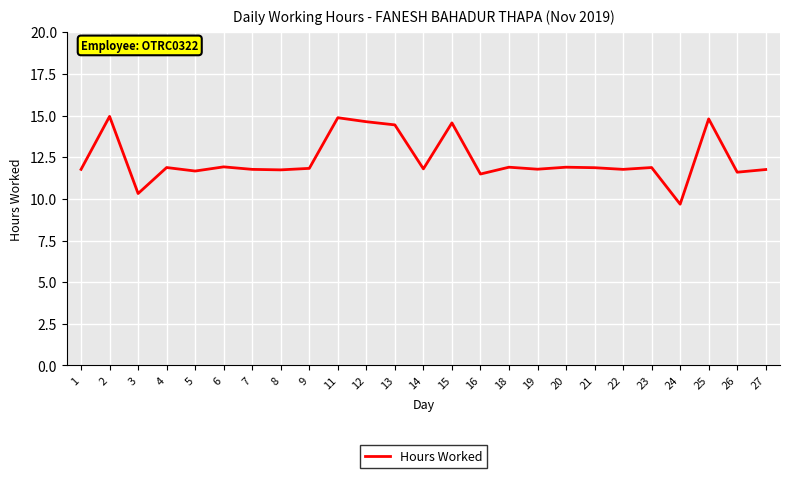

What is the difference between the values at 9 and 2?

3.1